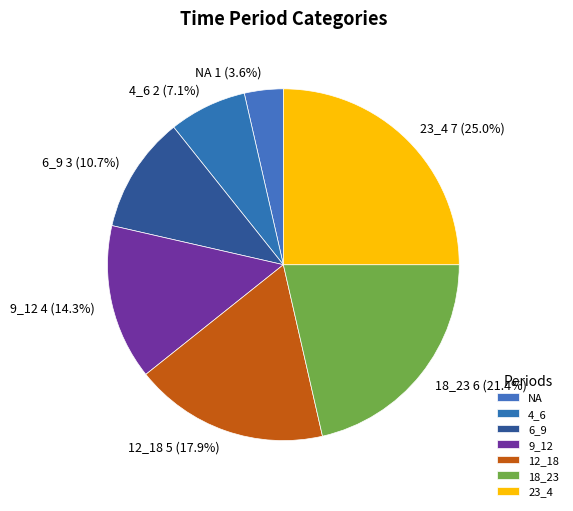

What is the ratio of the value at 12_18 to the value at 23_4?

0.7